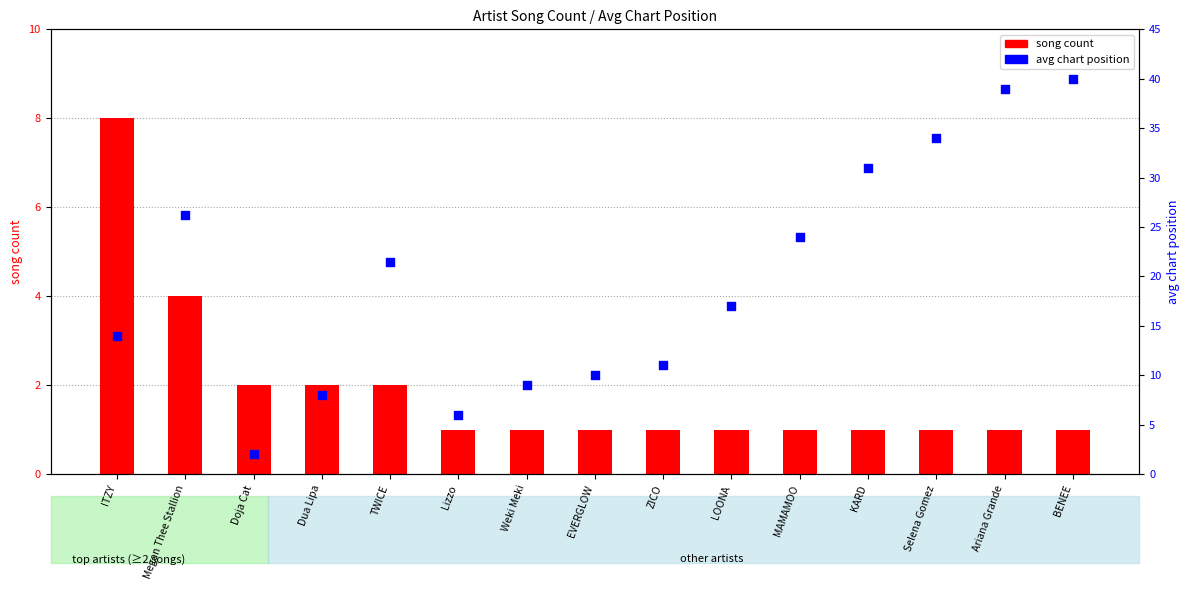

Which series reaches the minimum Y coordinate?

song count